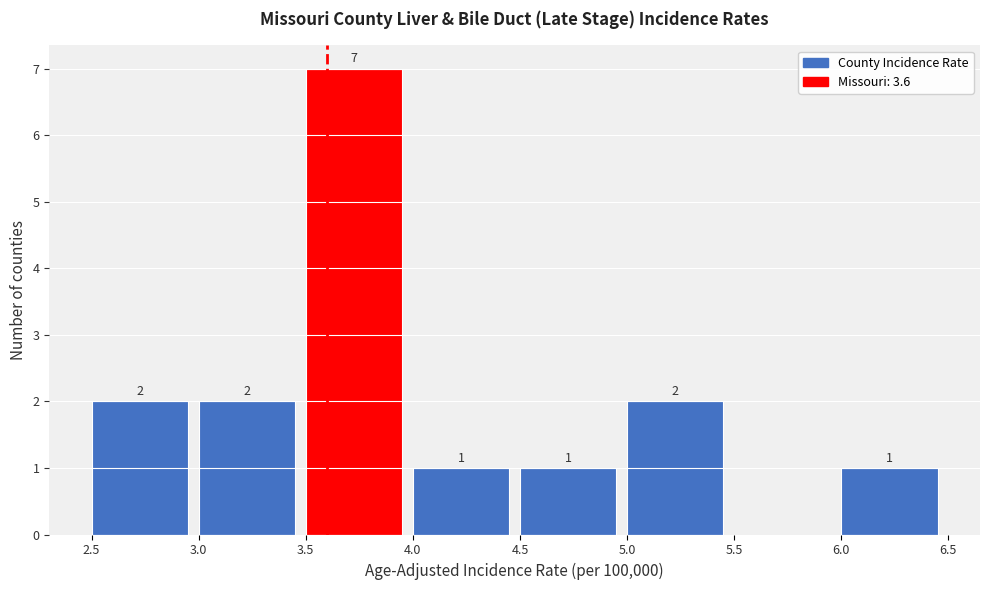

Which range on the x-axis has the tallest bar?

3.5 to 4.0